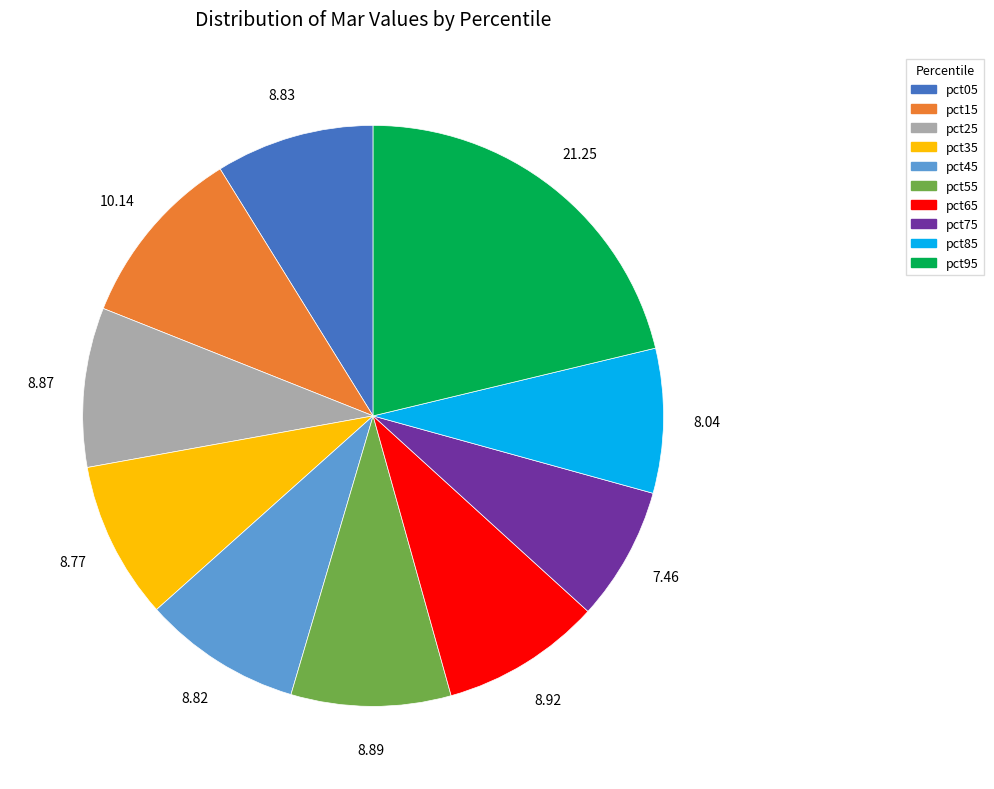

Combined, do pct45 and pct25 account for over 50%?

No